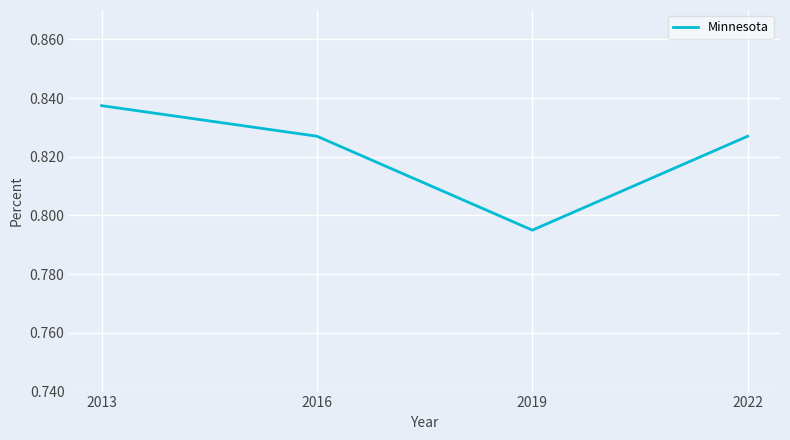

The chart shows a value of 1.1 at 2013. True or false?

False